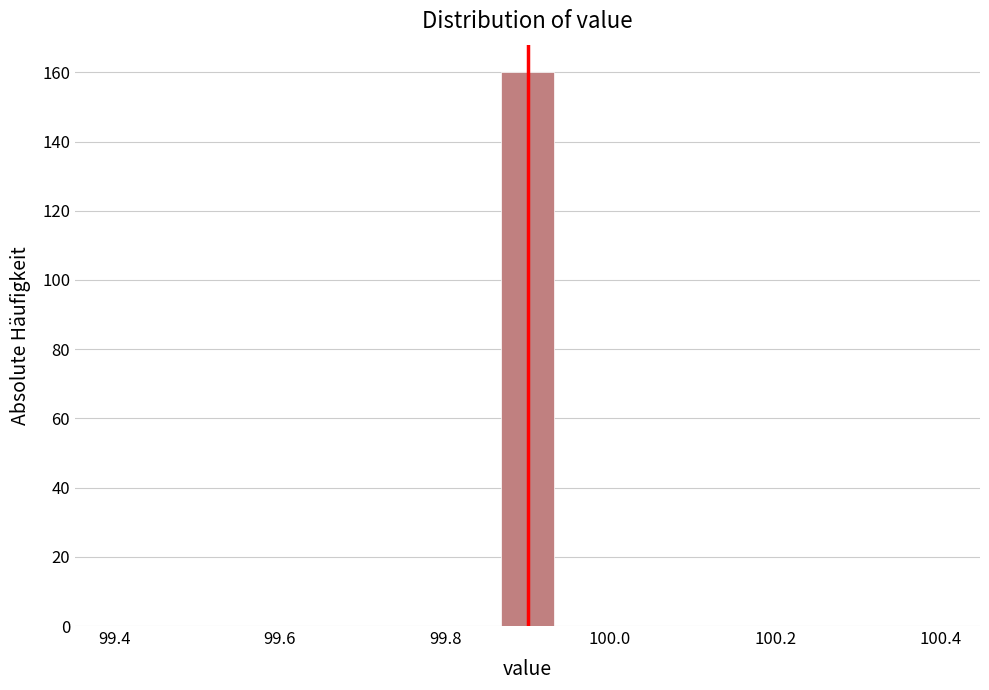

Around what value on the x-axis is the tallest bar? Give the approximate position of its centre, as read against the axis.

99.90